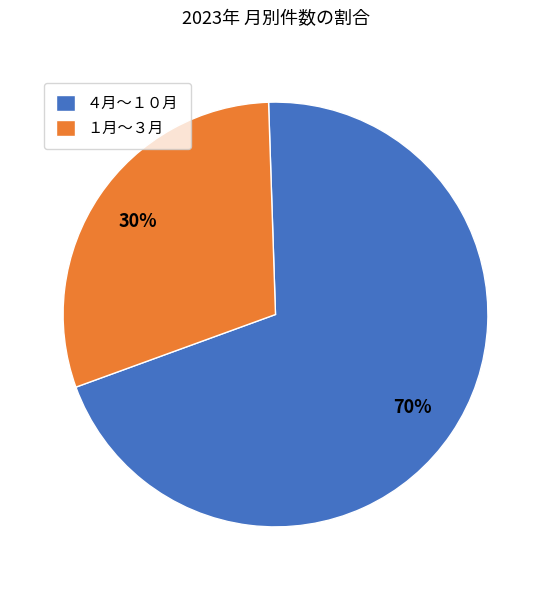

What is the ratio of the value at １月〜３月 to the value at ４月〜１０月?

0.4